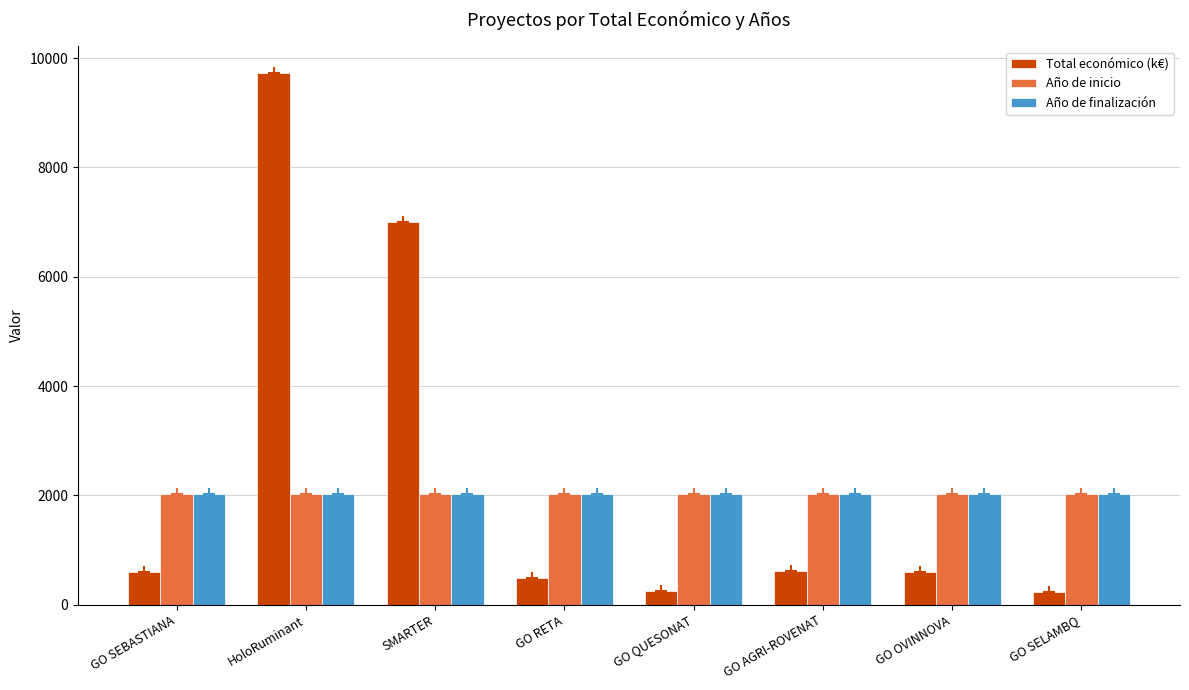

Which label corresponds to the largest value in the chart?

HoloRuminant